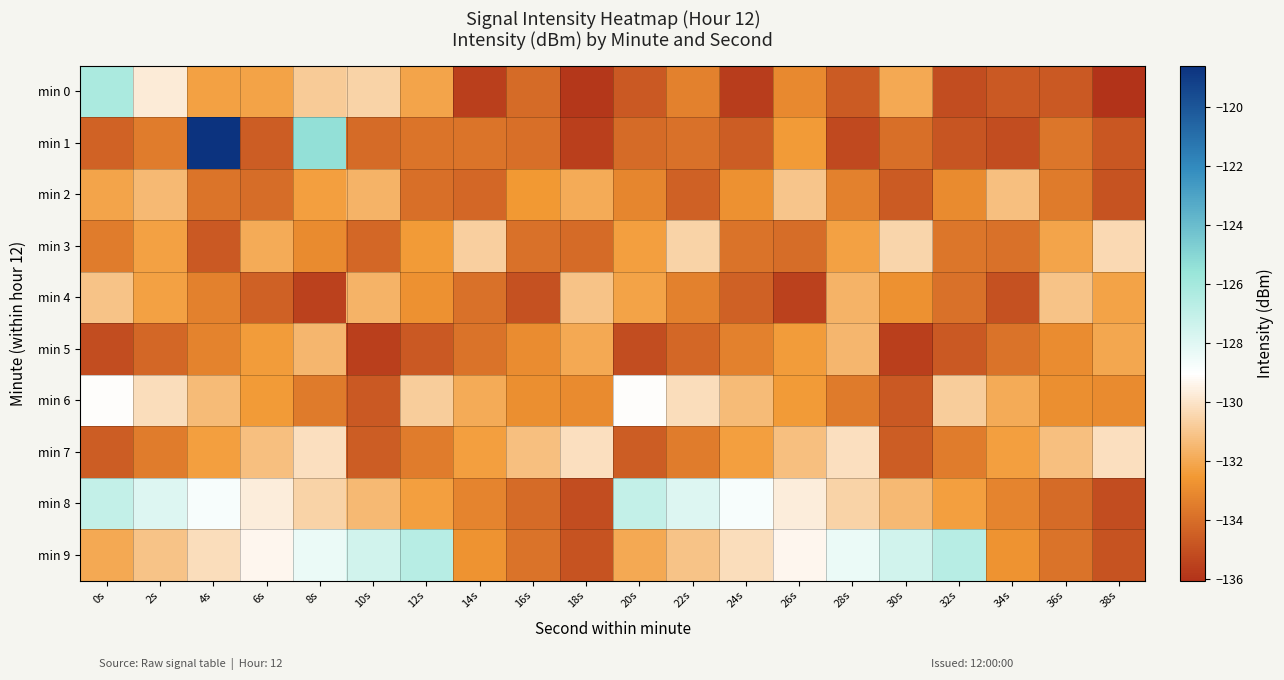

Count the number of categories in the chart.

20